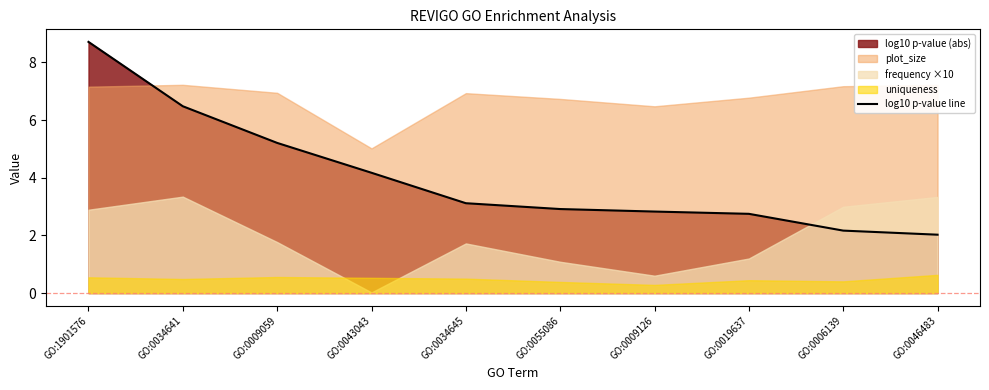

What is the change in value from GO:0009059 to GO:0006139?

-3.0